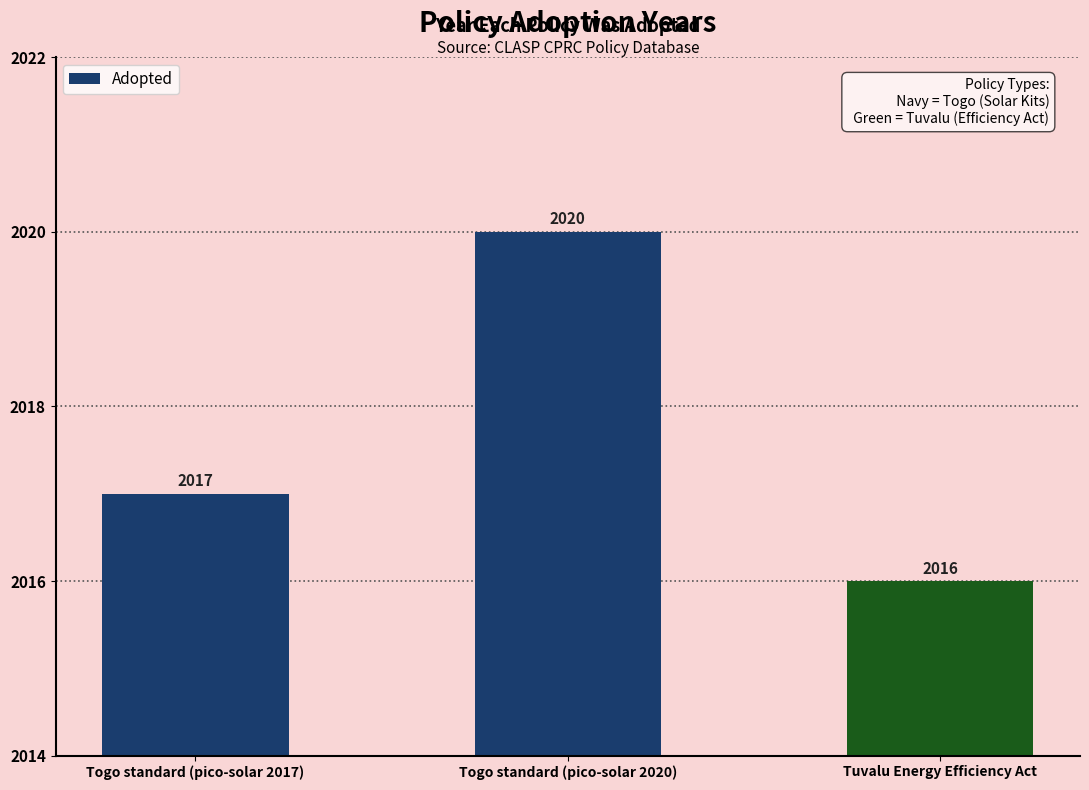

Reading left to right, transcribe all the data shown in this chart.

Togo standard (pico-solar 2017)=2017	Togo standard (pico-solar 2020)=2020	Tuvalu Energy Efficiency Act=2016